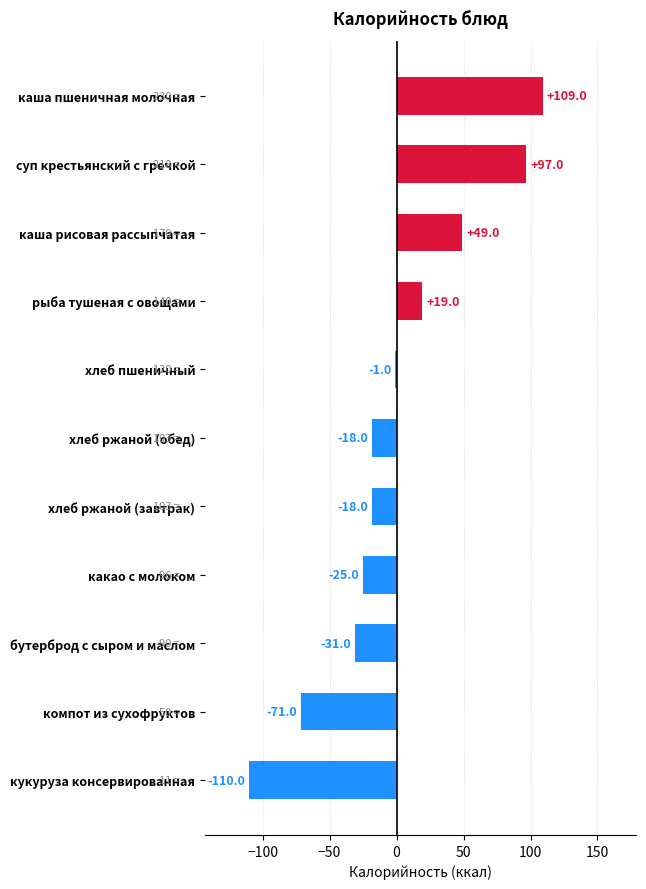

Reading bottom to top, what are all the values shown in this chart?

-110	-71	-31	-25	-18	-18	-1	19	49	97	109